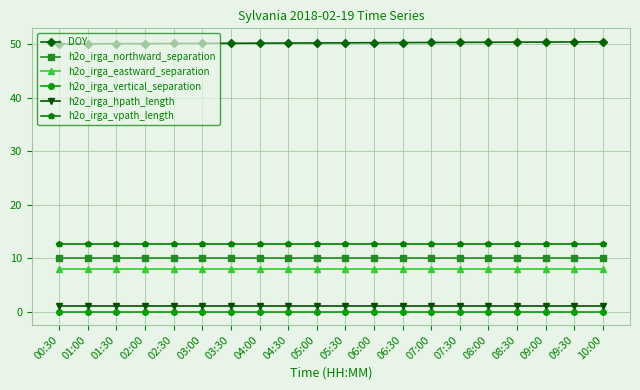

Which series has the largest total across all categories?

DOY